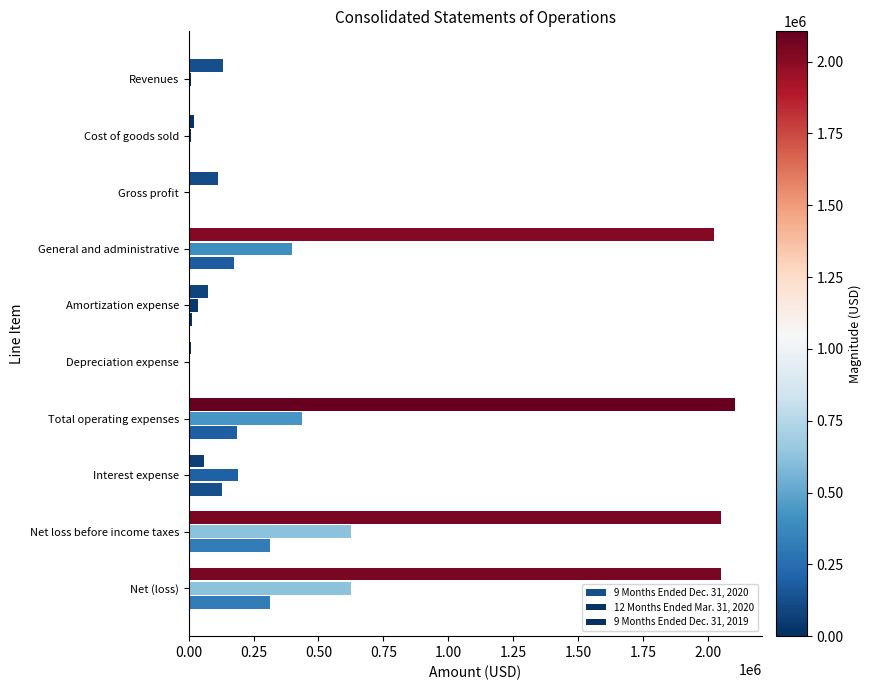

Reading left to right, extract all data points from this chart.

9 Months Ended Dec. 31, 2020: 130916	19394	111522	2023379	75000	7255	2105634	58009	2052121	2052121
12 Months Ended Mar. 31, 2020: 9139	7155	1984	397487	37500	0	434987	191581	624584	624584
9 Months Ended Dec. 31, 2019: 0	0	0	173247	12500	0	185747	127689	313436	313436